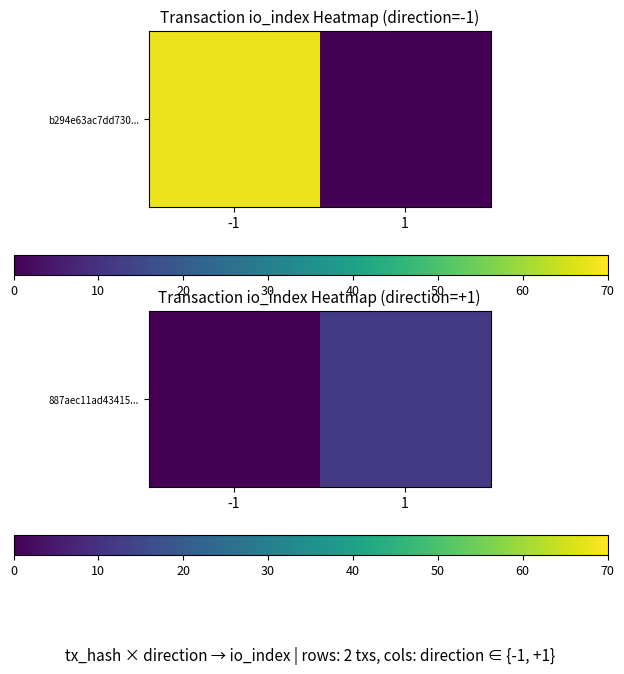

What is the change in value from -1 to 1?

+12